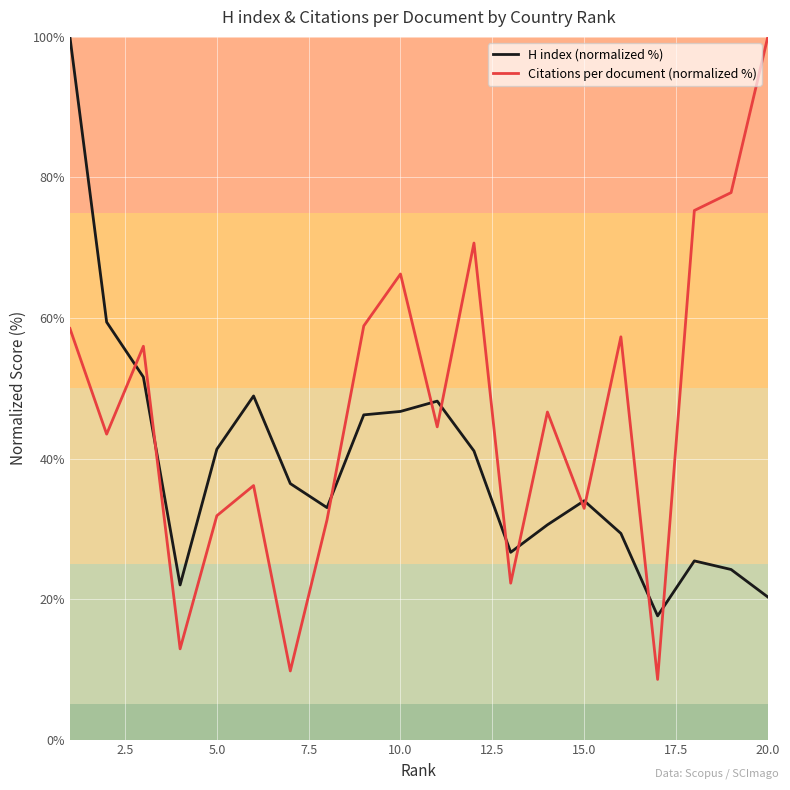

After their last crossing, which series has the higher values: H index (normalized %) or Citations per document (normalized %)?

Citations per document (normalized %)